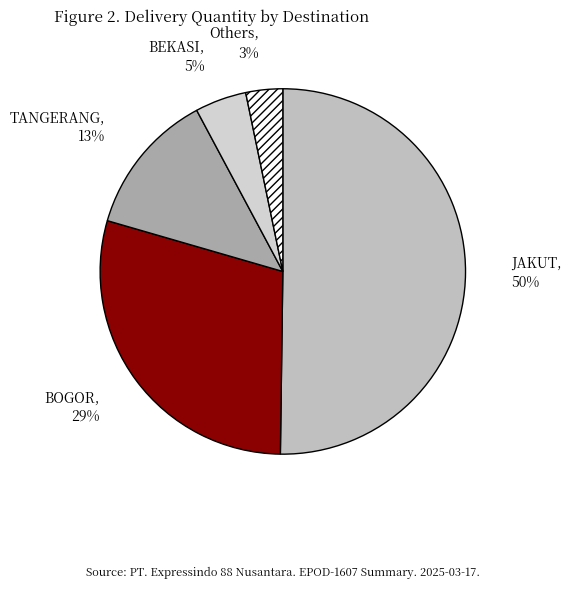

How many segments does this pie chart have?

5